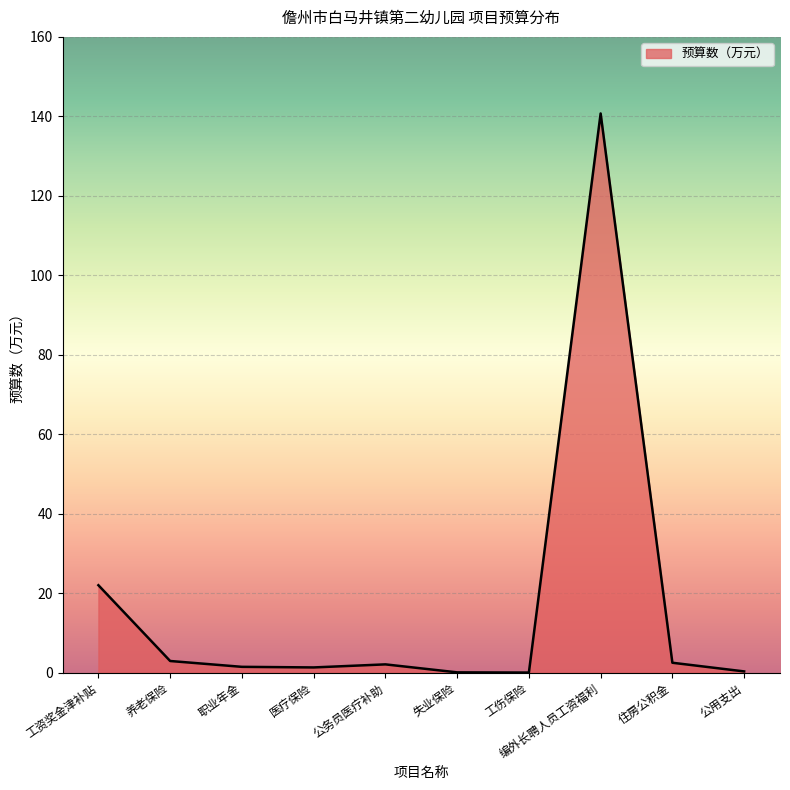

The chart shows a value of 0.3 at 公用支出. True or false?

True